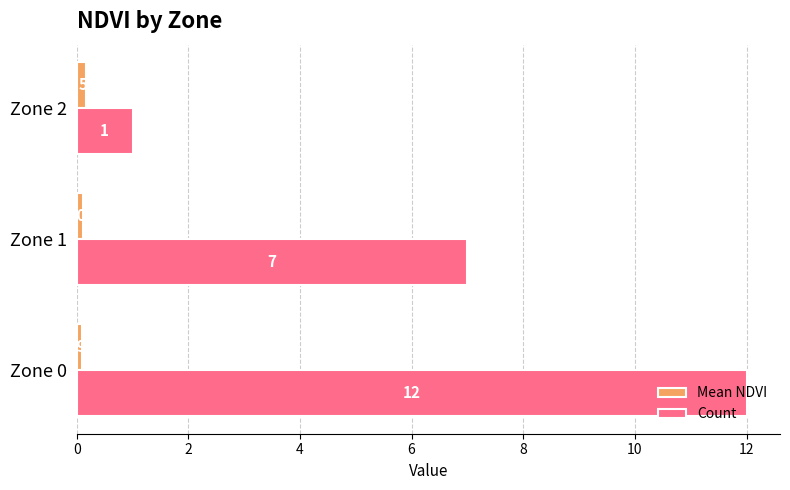

Is the value of Mean NDVI at Zone 0 greater than the value of Count at Zone 2?

No